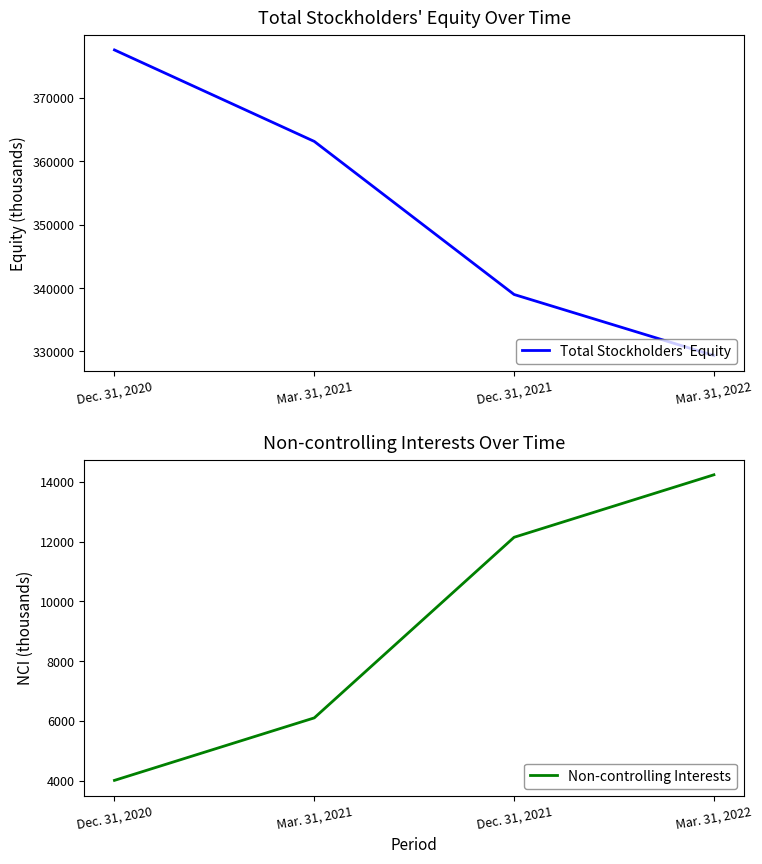

Count the number of data series in this chart.

2